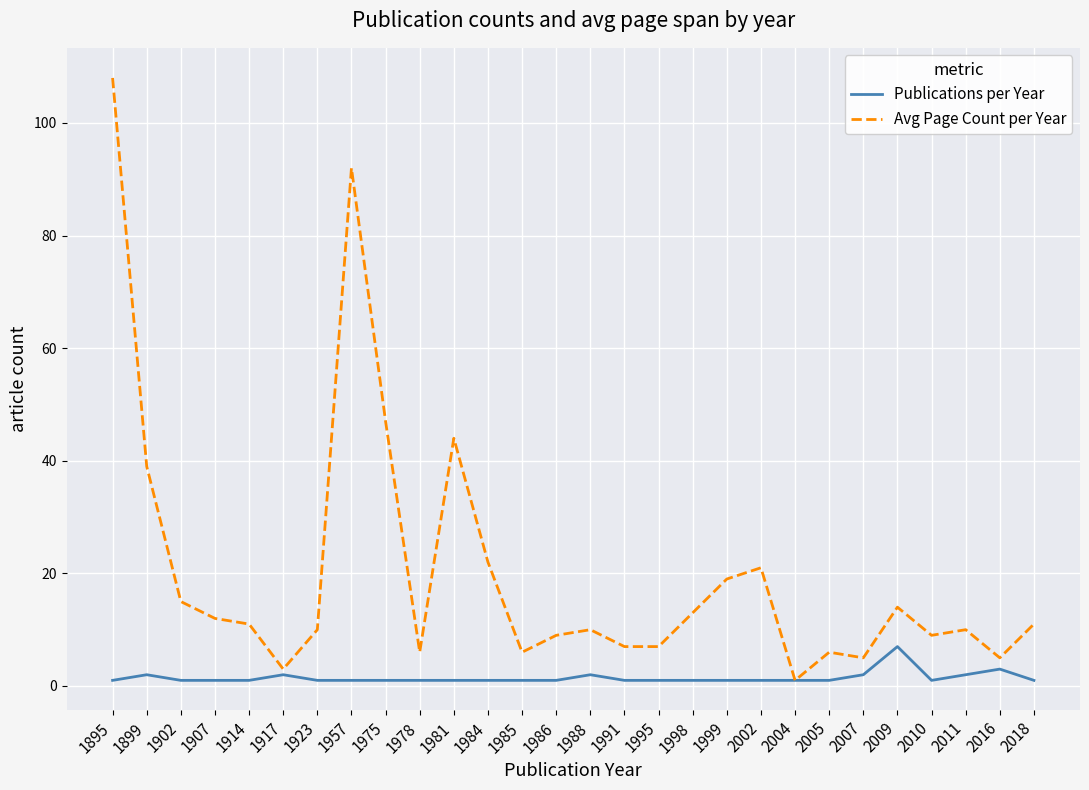

True or false: Publications per Year has a value of 1 at 1914.

True